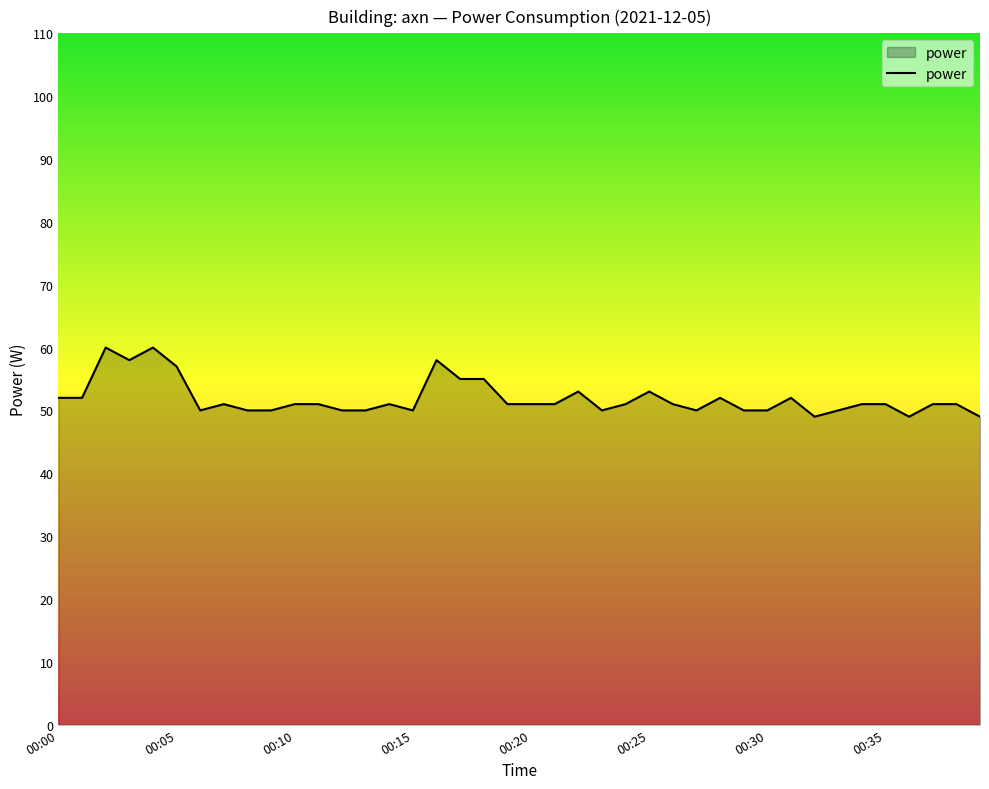

What is the difference between the maximum and minimum values?

11